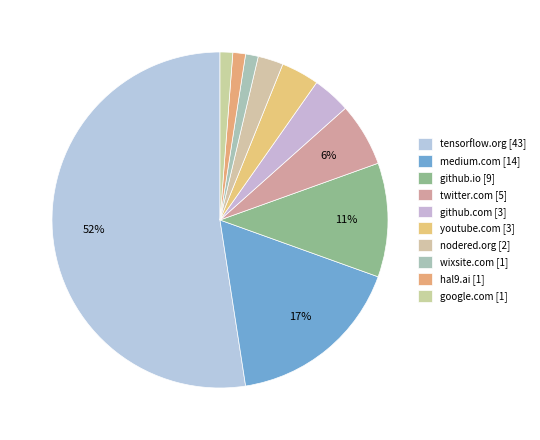

The medium.com slice represents 17% of the pie. True or false?

True